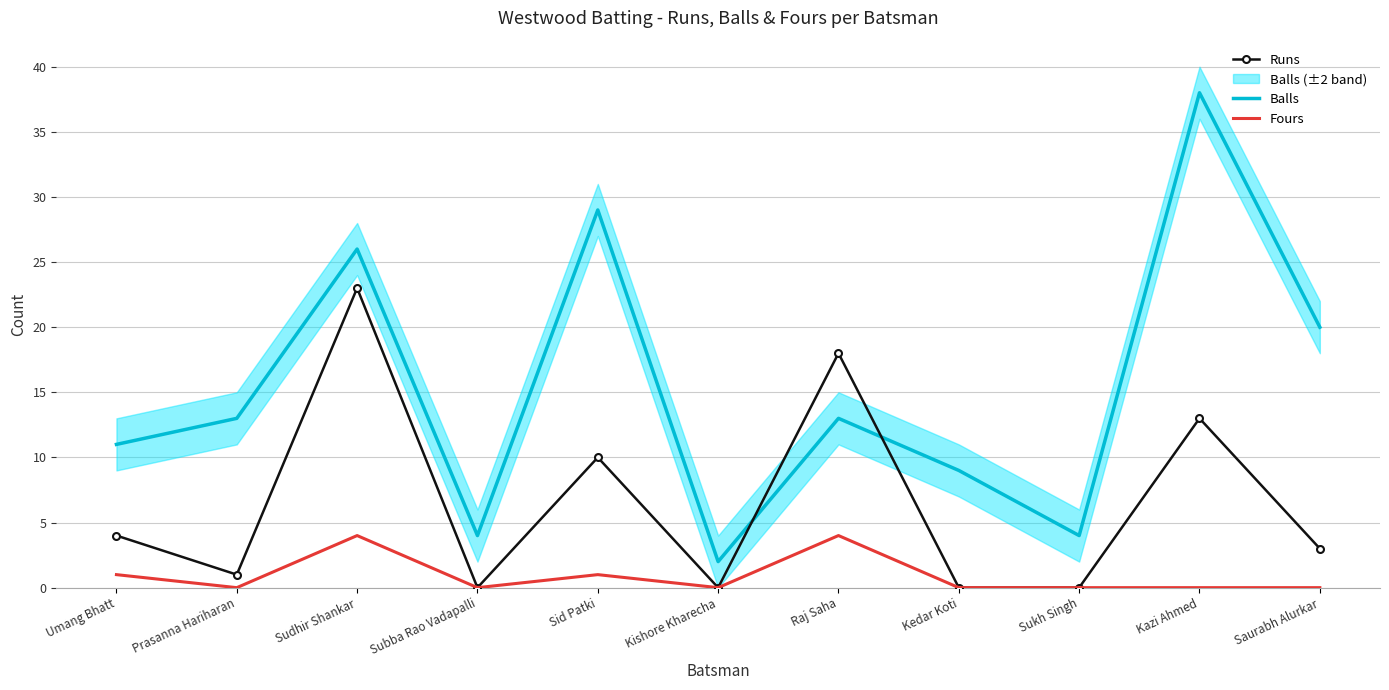

How many times do Runs and Balls cross each other?

2